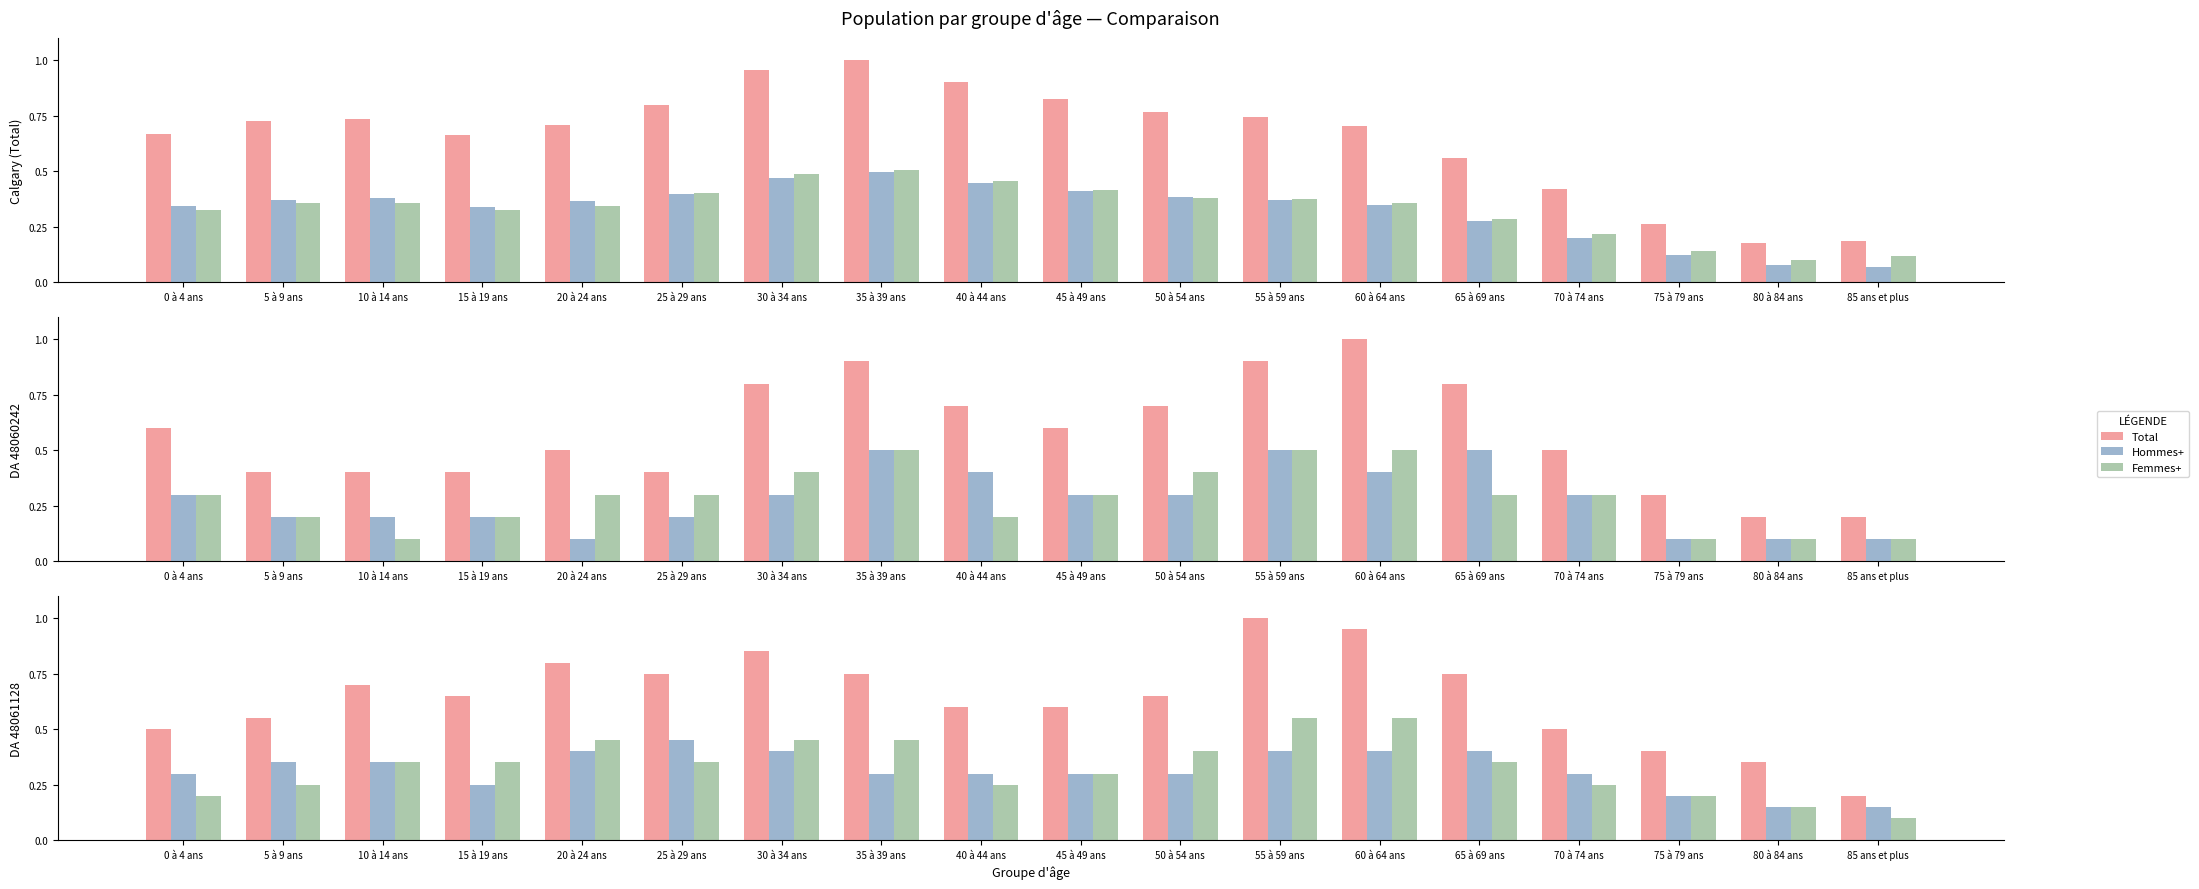

At which label does Total reach its minimum?

85 ans et plus